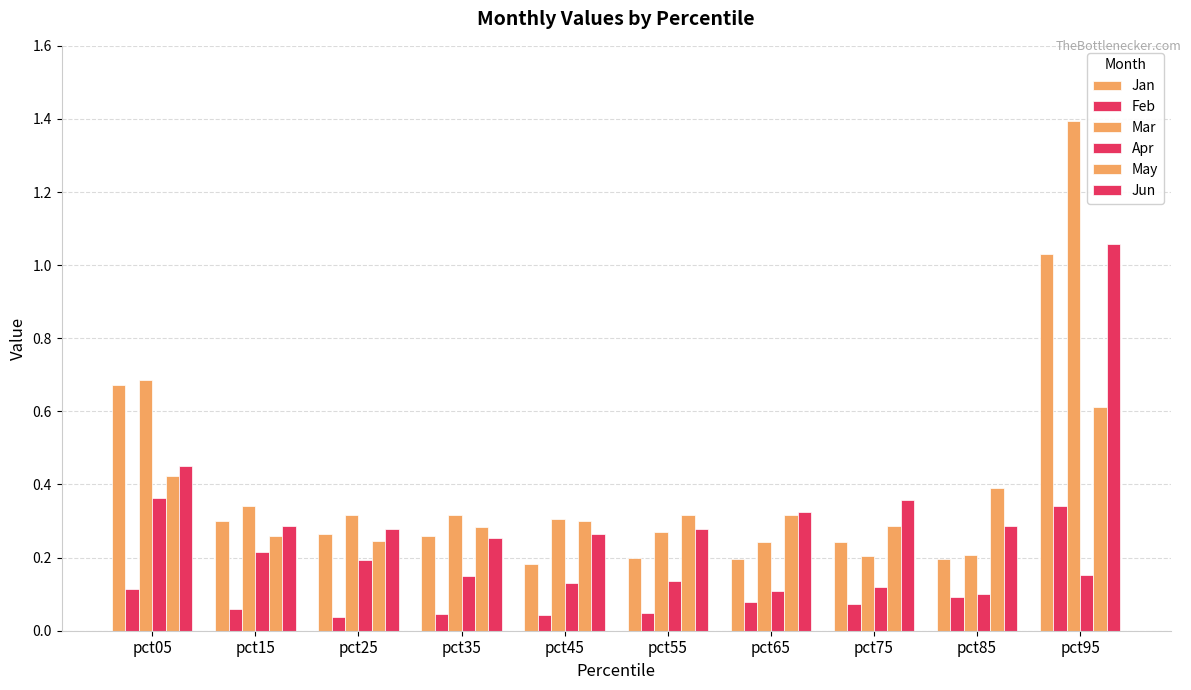

What is the greatest value displayed?

1.4